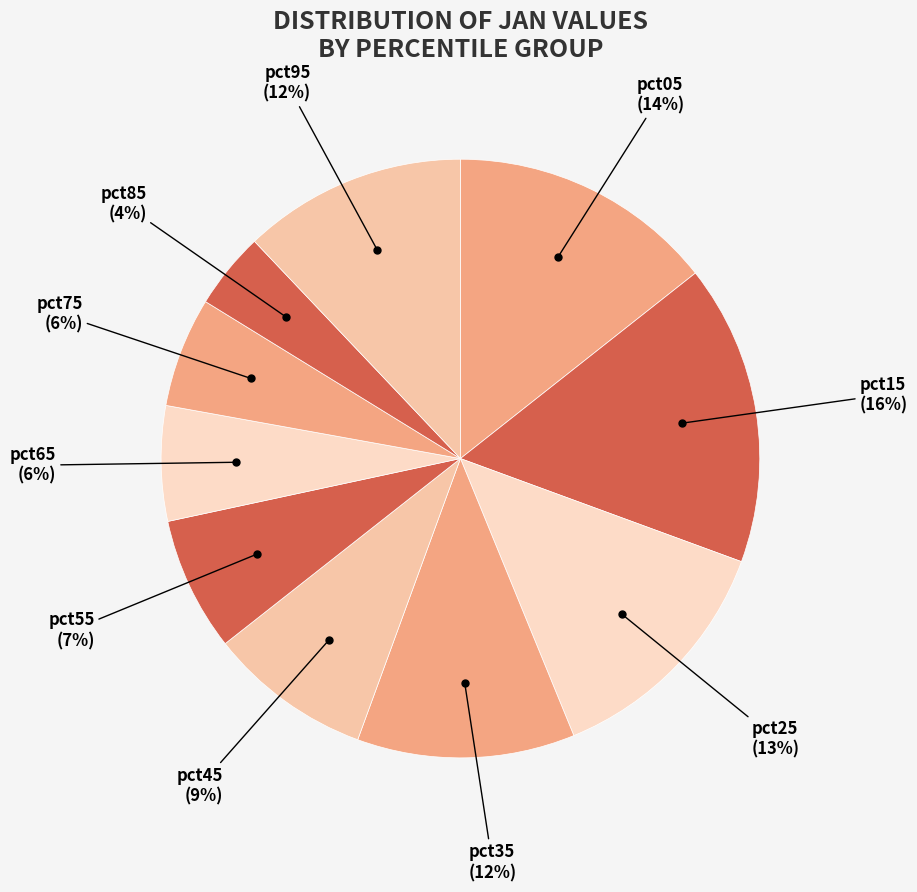

How many segments does this pie chart have?

10